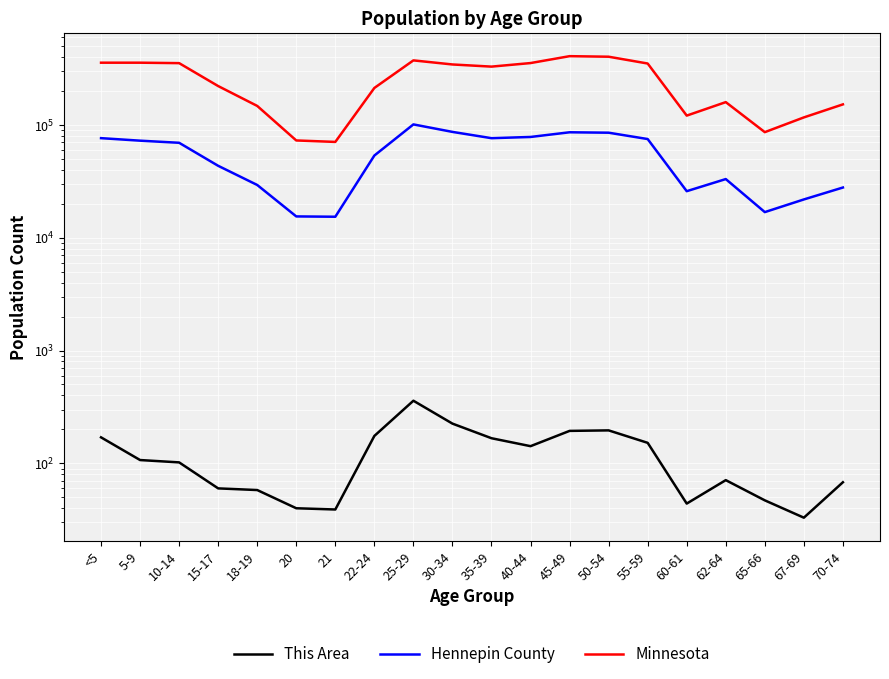

What are all the series names shown in the legend?

This Area, Hennepin County, Minnesota